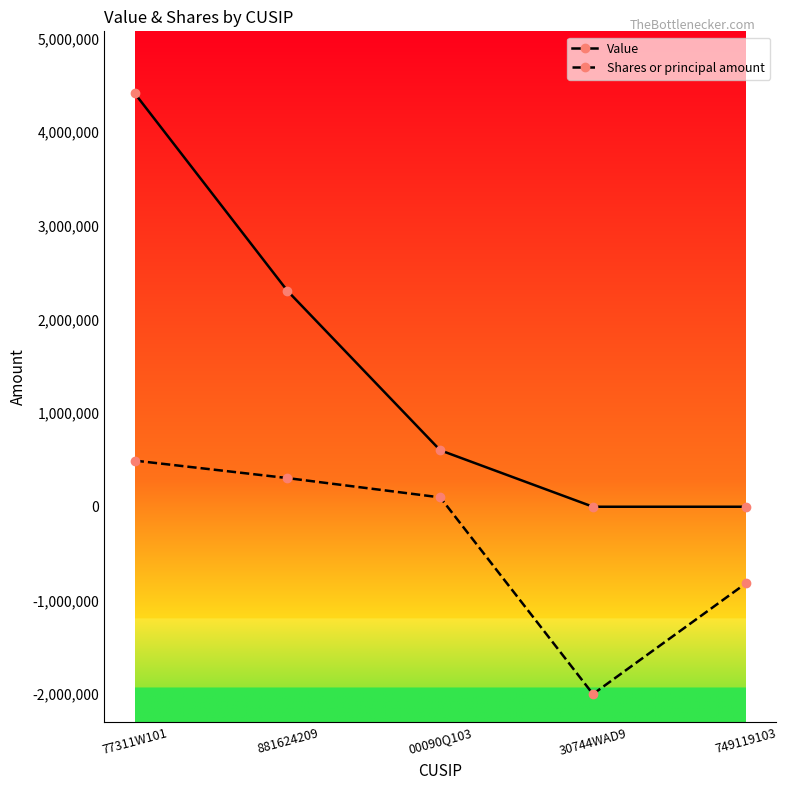

How many lines are shown in the chart?

2